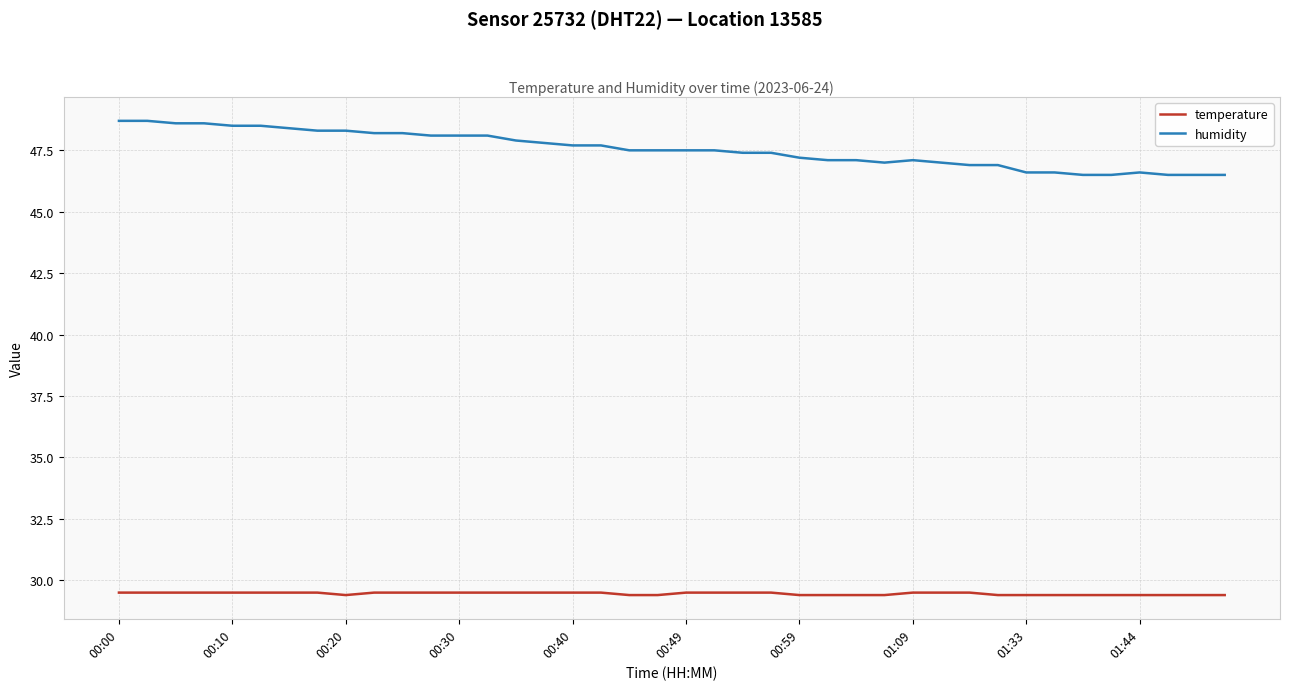

Reading left to right, extract all data points from this chart.

temperature: 29.5	29.5	29.5	29.5	29.5	29.5	29.5	29.5	29.4	29.5	29.5	29.5	29.5	29.5	29.5	29.5	29.5	29.5	29.4	29.4	29.5	29.5	29.5	29.5	29.4	29.4	29.4	29.4	29.5	29.5	29.5	29.4	29.4	29.4	29.4	29.4	29.4	29.4	29.4	29.4
humidity: 48.7	48.7	48.6	48.6	48.5	48.5	48.4	48.3	48.3	48.2	48.2	48.1	48.1	48.1	47.9	47.8	47.7	47.7	47.5	47.5	47.5	47.5	47.4	47.4	47.2	47.1	47.1	47.0	47.1	47.0	46.9	46.9	46.6	46.6	46.5	46.5	46.6	46.5	46.5	46.5